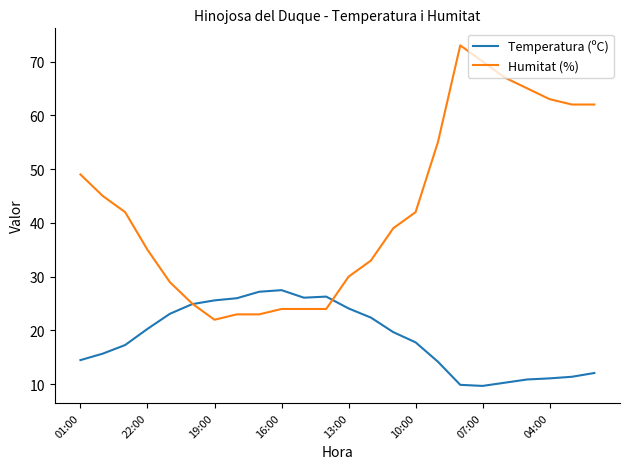

Which series has the largest total across all categories?

Humitat (%)